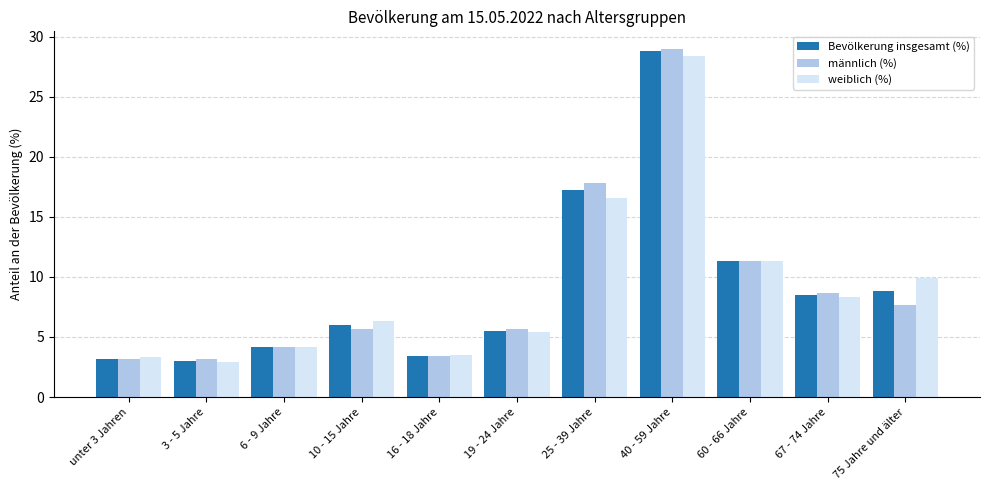

At which label is weiblich (%) closest to 15?

25 - 39 Jahre